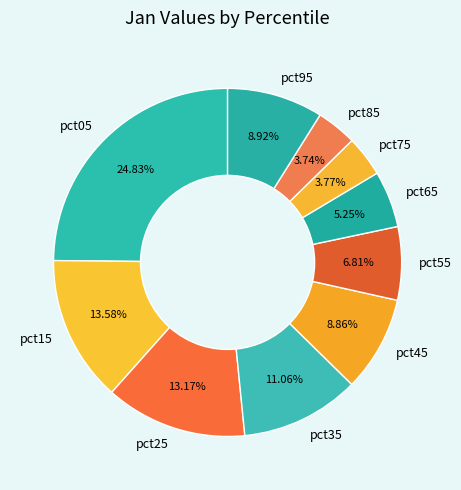

How many slices are in this pie chart?

10